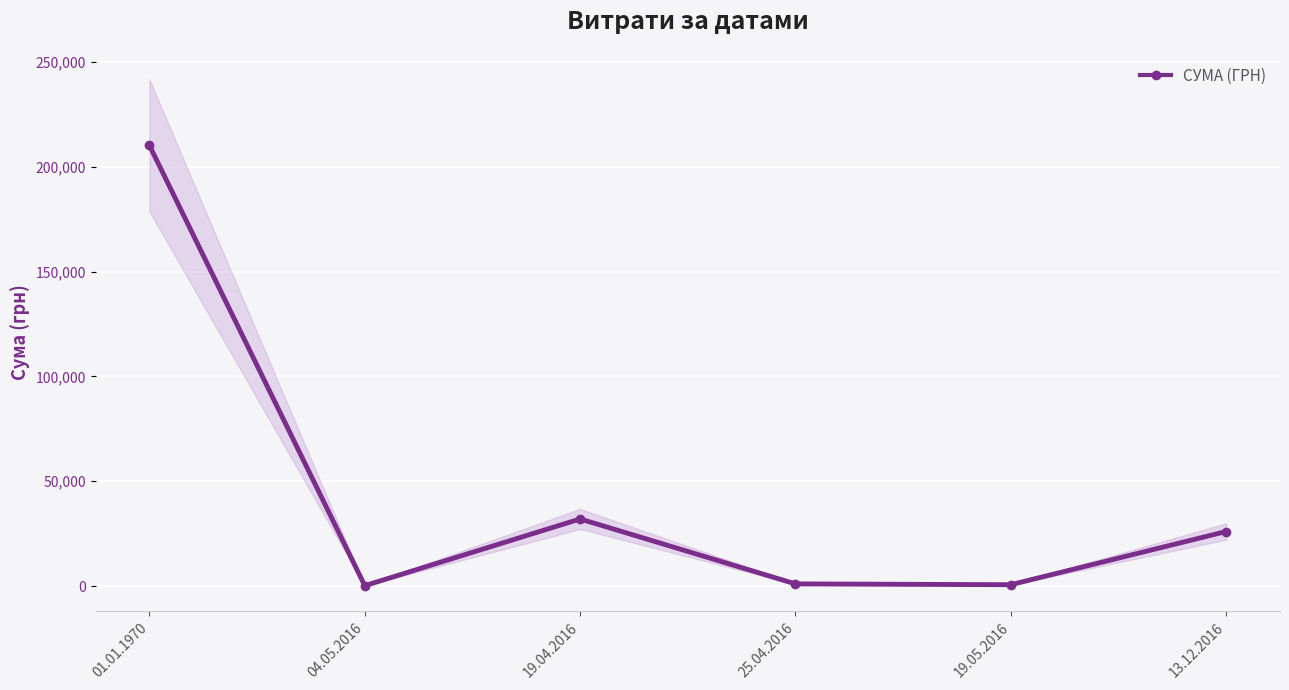

How many interior local valleys (lower than both neighbors) does the data have?

2